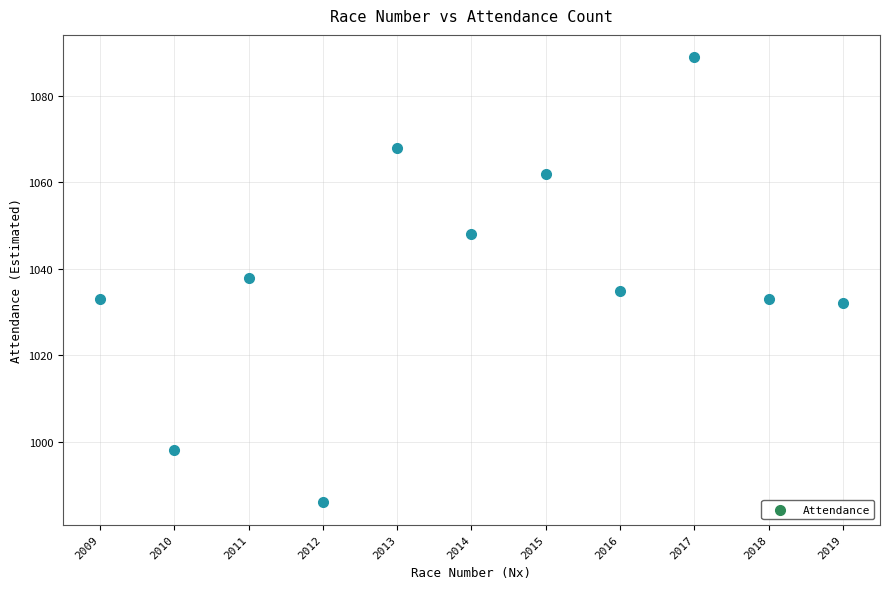

What is the range of X values (max minus min)?

10